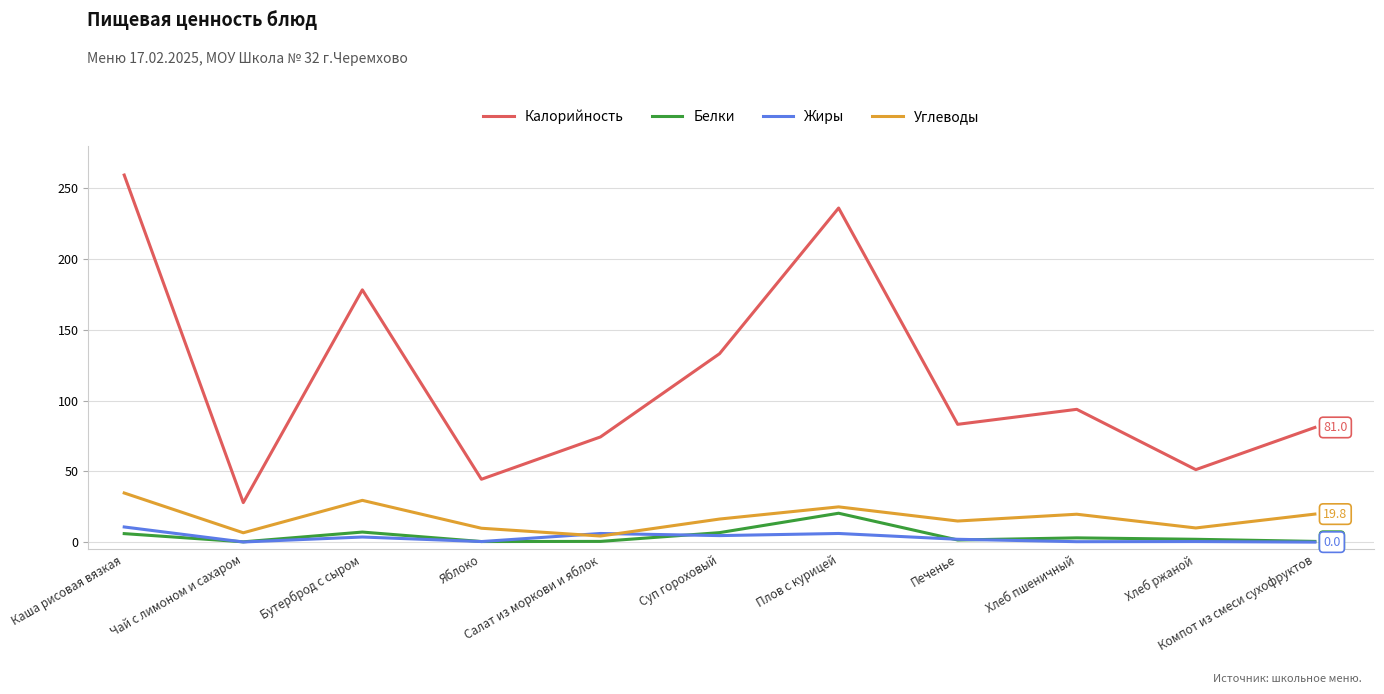

Which category has the lowest value in the Углеводы series?

Салат из моркови и яблок